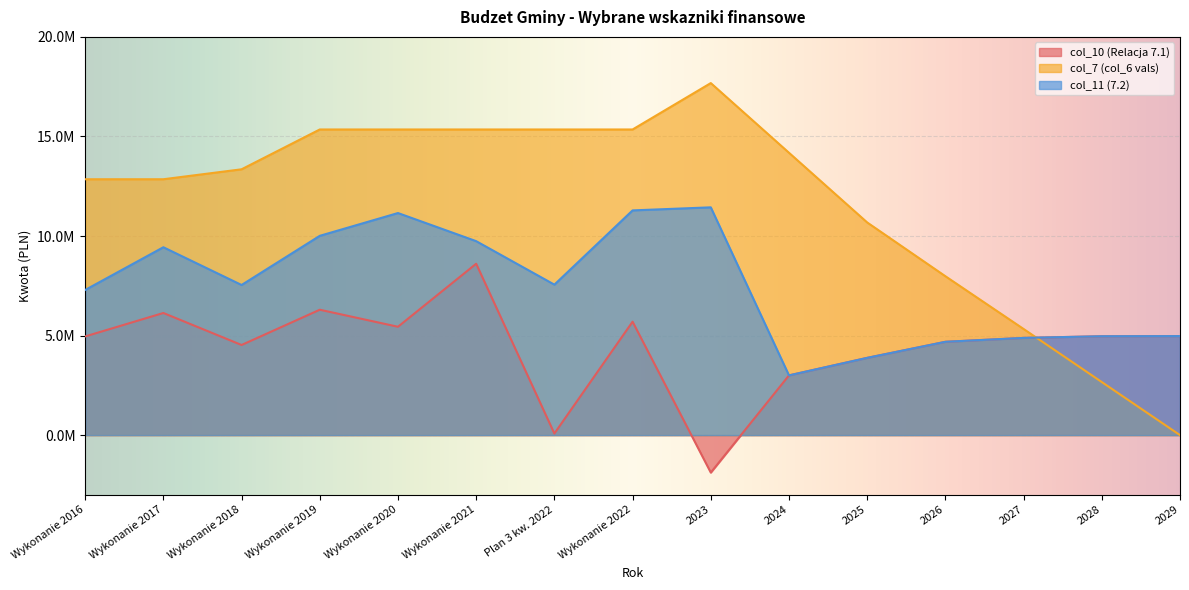

List the series in order of their overall mean, highest first.

col_7 (col_6 vals), col_11 (7.2), col_10 (Relacja 7.1)